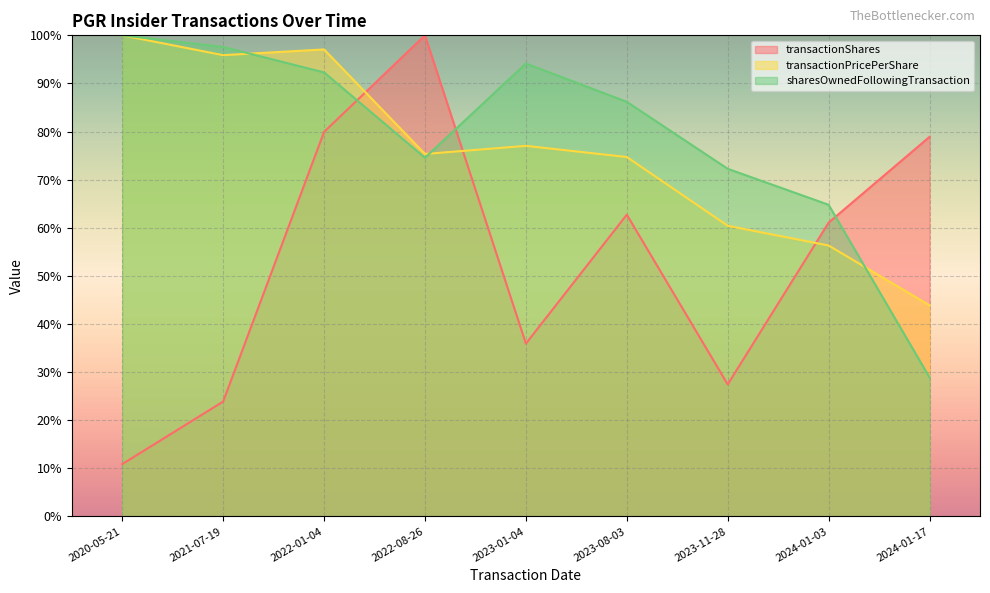

Between 2020-05-21 and 2023-08-03, which series saw the biggest shift?

transactionShares